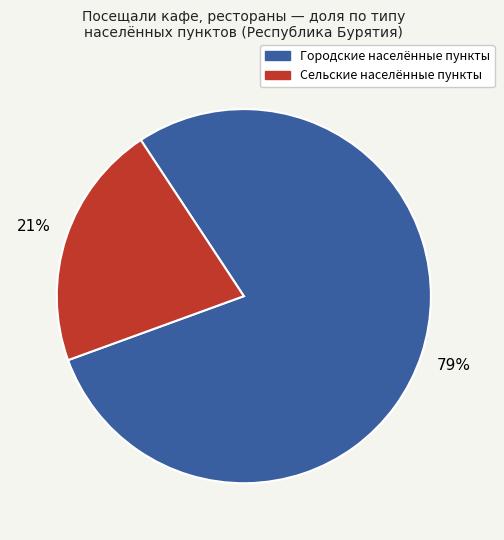

To the nearest percent, what is the average slice percentage?

50%